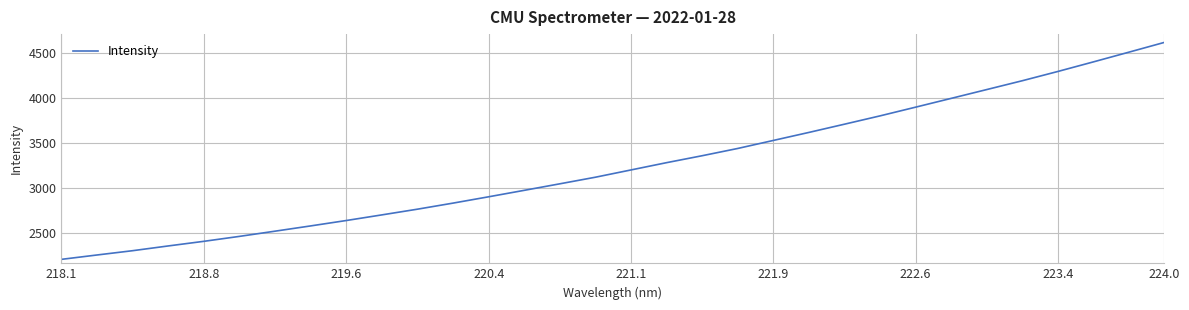

What is the maximum value shown in the chart?

4612.2